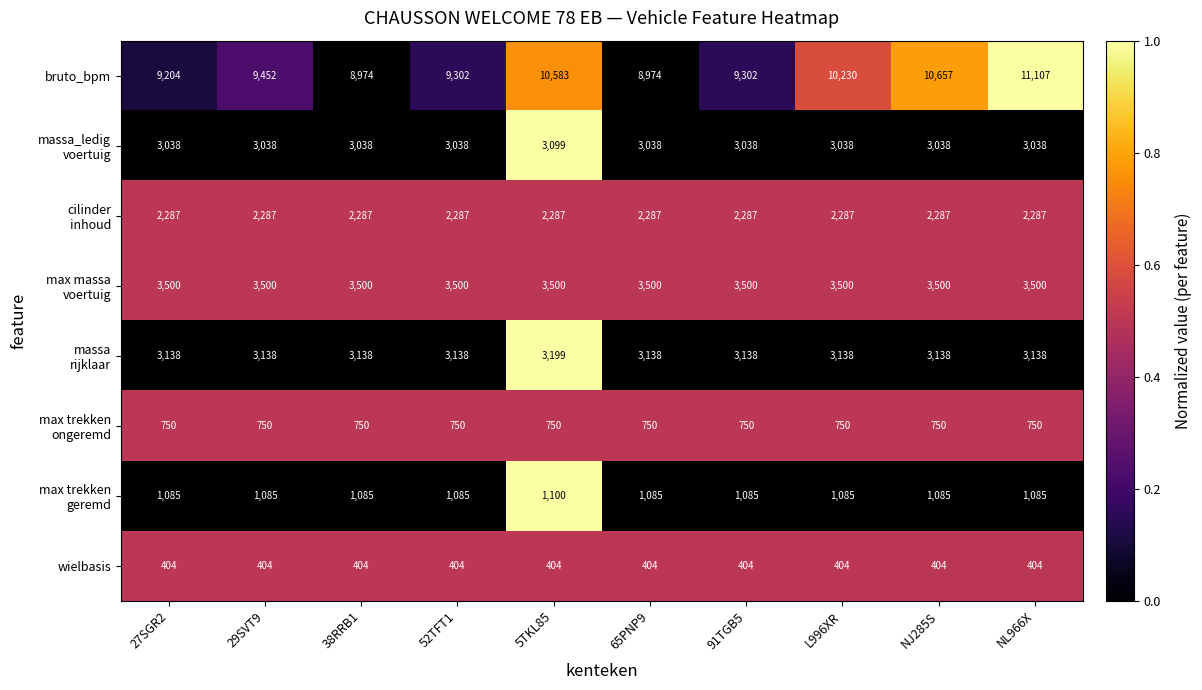

What is the greatest value displayed?

11107